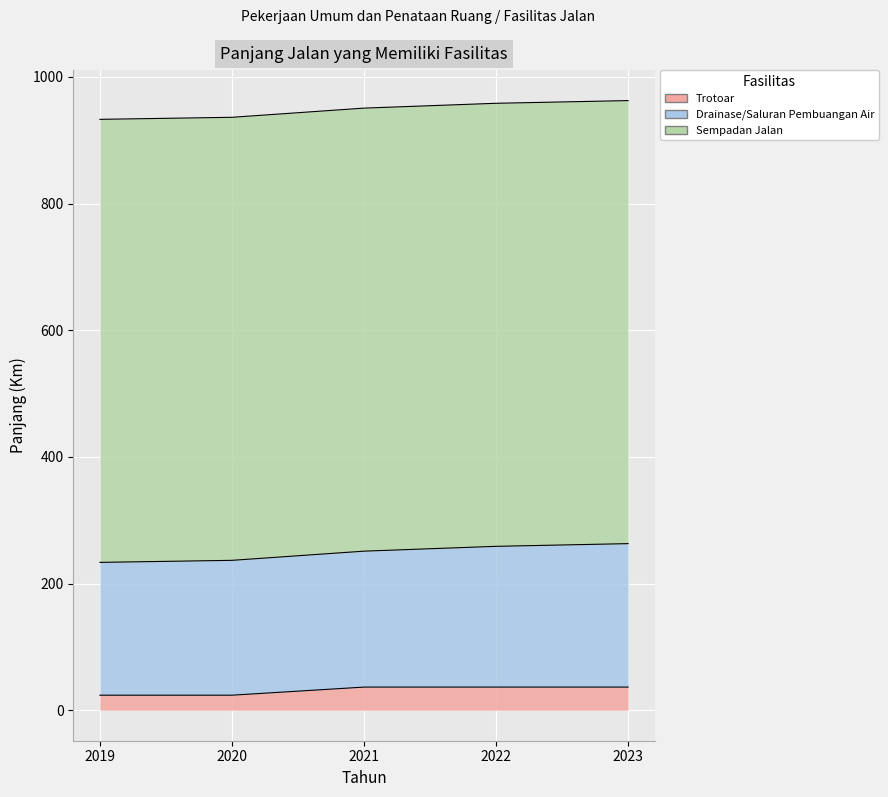

What is the greatest value displayed?

699.5